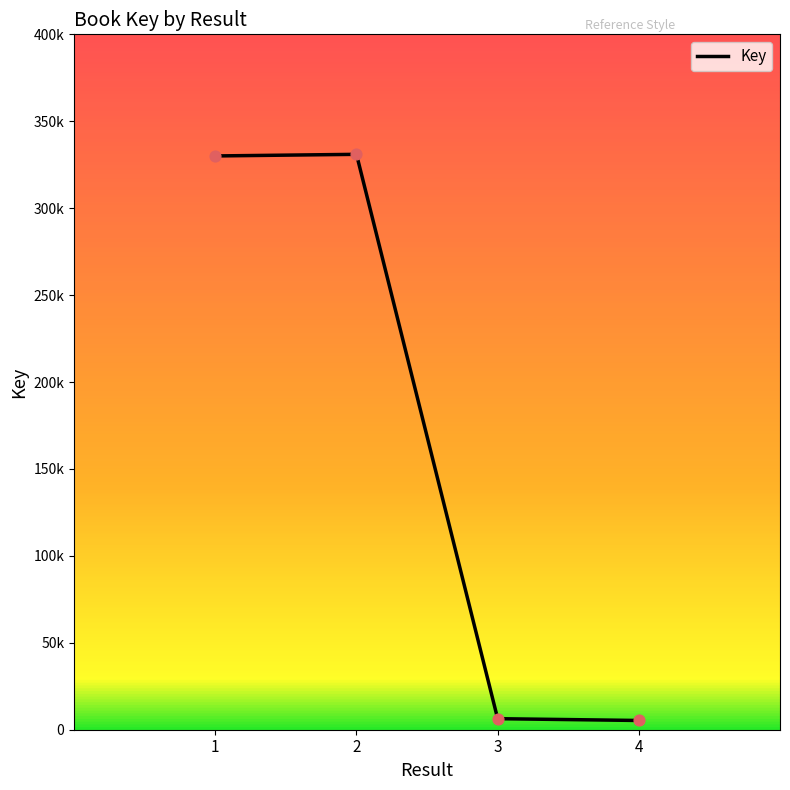

What is the ratio of the value at 2 to the value at 4?

62.3